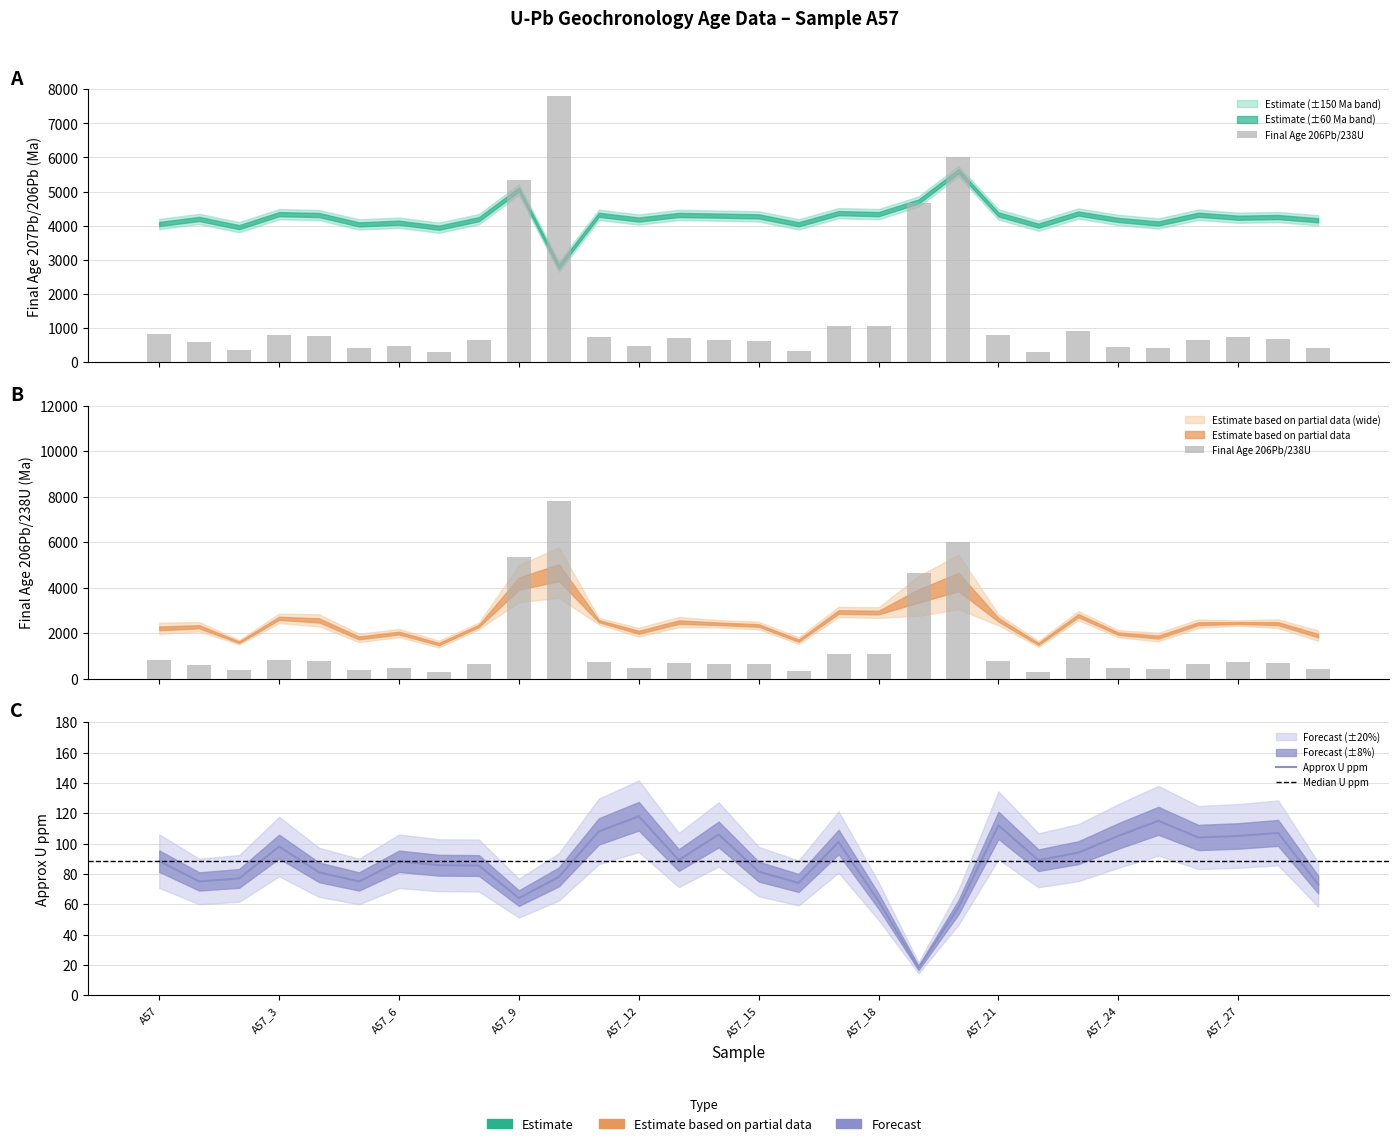

Reading right to left, extract all data points from this chart.

Final Age 206Pb/238U: 430.0	684.0	725.0	663.0	409.0	453.0	927.0	300.2	798.0	6010.0	4660.0	1065.0	1076.0	343.0	626.0	660.0	706.0	485.0	727.0	7800.0	5330.0	654.0	305.0	481.0	405.0	780.0	810.0	365.0	603.0	820.0
2s_age: 430.0	684.0	725.0	663.0	409.0	453.0	927.0	300.2	798.0	6010.0	4660.0	1065.0	1076.0	343.0	626.0	660.0	706.0	485.0	727.0	7800.0	5330.0	654.0	305.0	481.0	405.0	780.0	810.0	365.0	603.0	820.0
Approx U ppm: 73.0	107.0	105.0	104.0	115.0	105.0	94.0	89.0	112.0	58.0	18.0	62.0	101.0	74.0	81.5	106.0	89.1	118.0	108.0	78.0	64.0	85.5	85.7	88.3	75.0	81.0	98.0	77.0	75.0	88.4